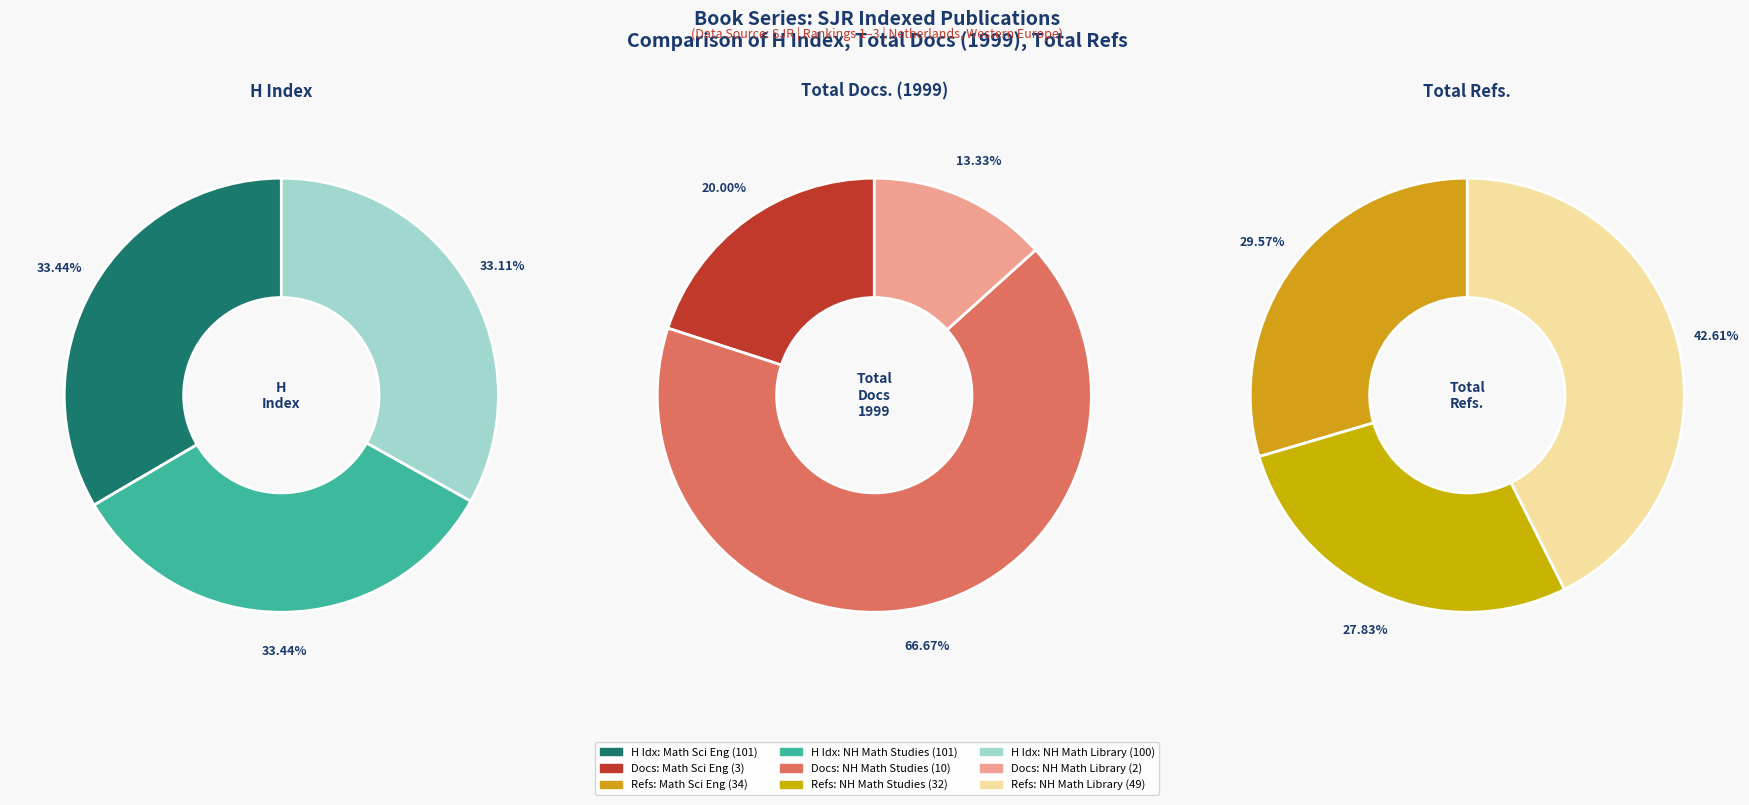

The Mathematics in Science and Engineering slice represents 25% of the pie. True or false?

False